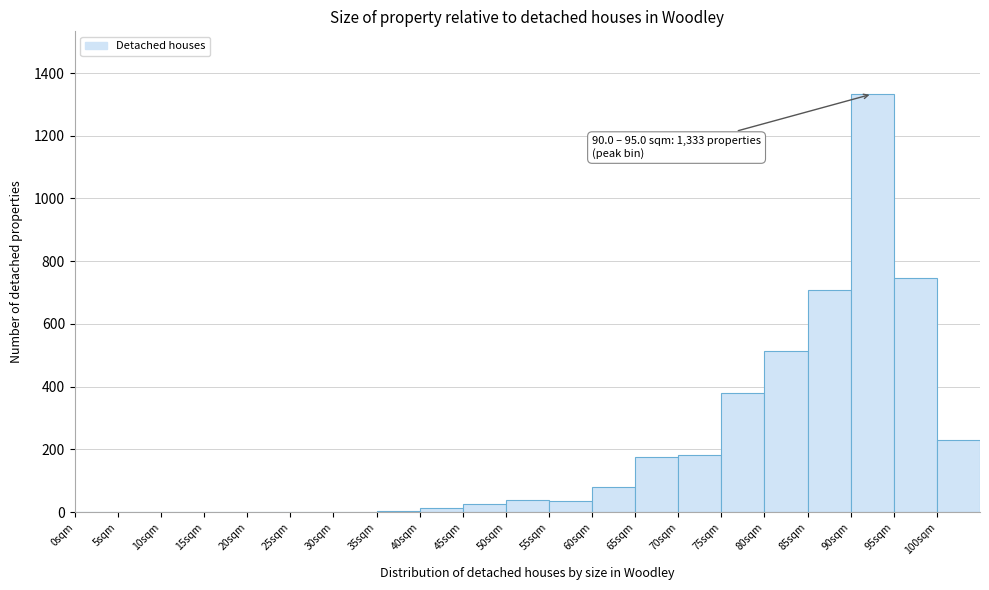

Which range on the x-axis has the tallest bar?

90 to 95